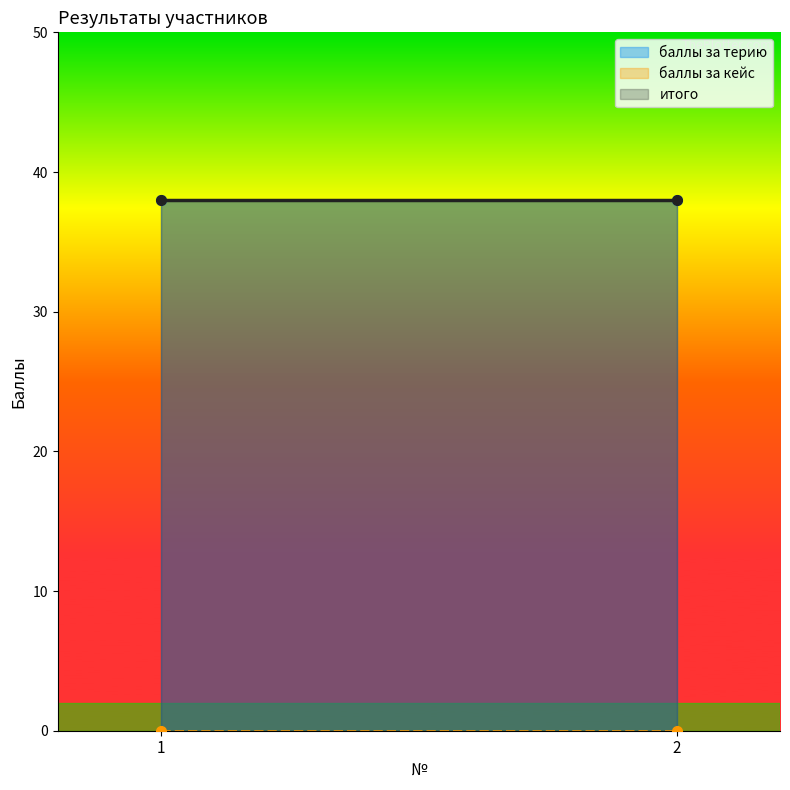

At which category is the sum across all series the highest?

1